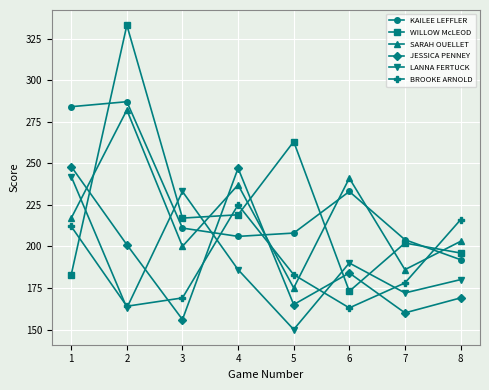

Reading left to right, extract all data points from this chart.

KAILEE LEFFLER: 284	287	211	206	208	233	204	192
WILLOW McLEOD: 183	333	217	219	263	173	202	196
SARAH OUELLET: 217	282	200	237	175	241	186	203
JESSICA PENNEY: 248	201	156	247	165	184	160	169
LANNA FERTUCK: 242	163	233	186	150	190	172	180
BROOKE ARNOLD: 212	164	169	225	183	163	178	216